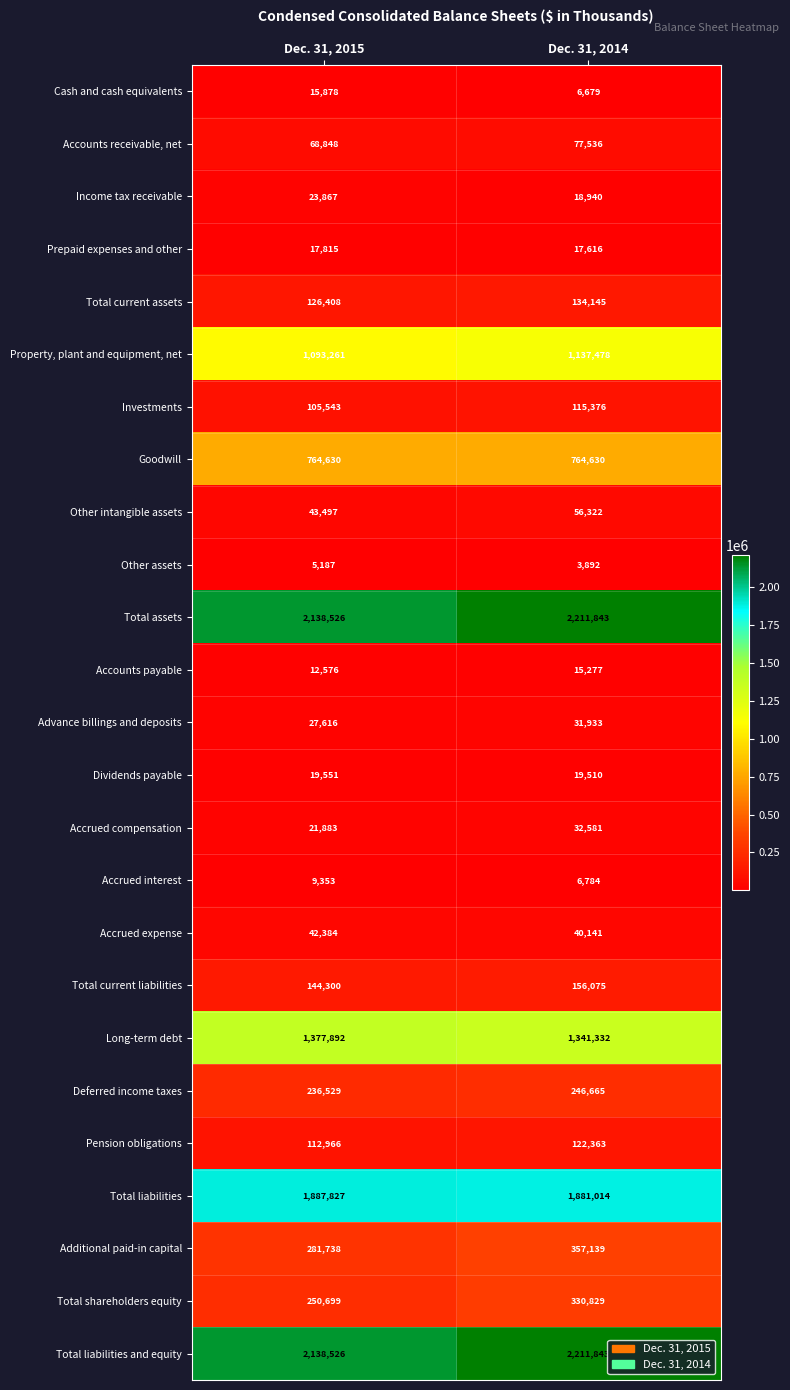

List the labels in order of Other assets value, largest first.

Dec. 31, 2015, Dec. 31, 2014